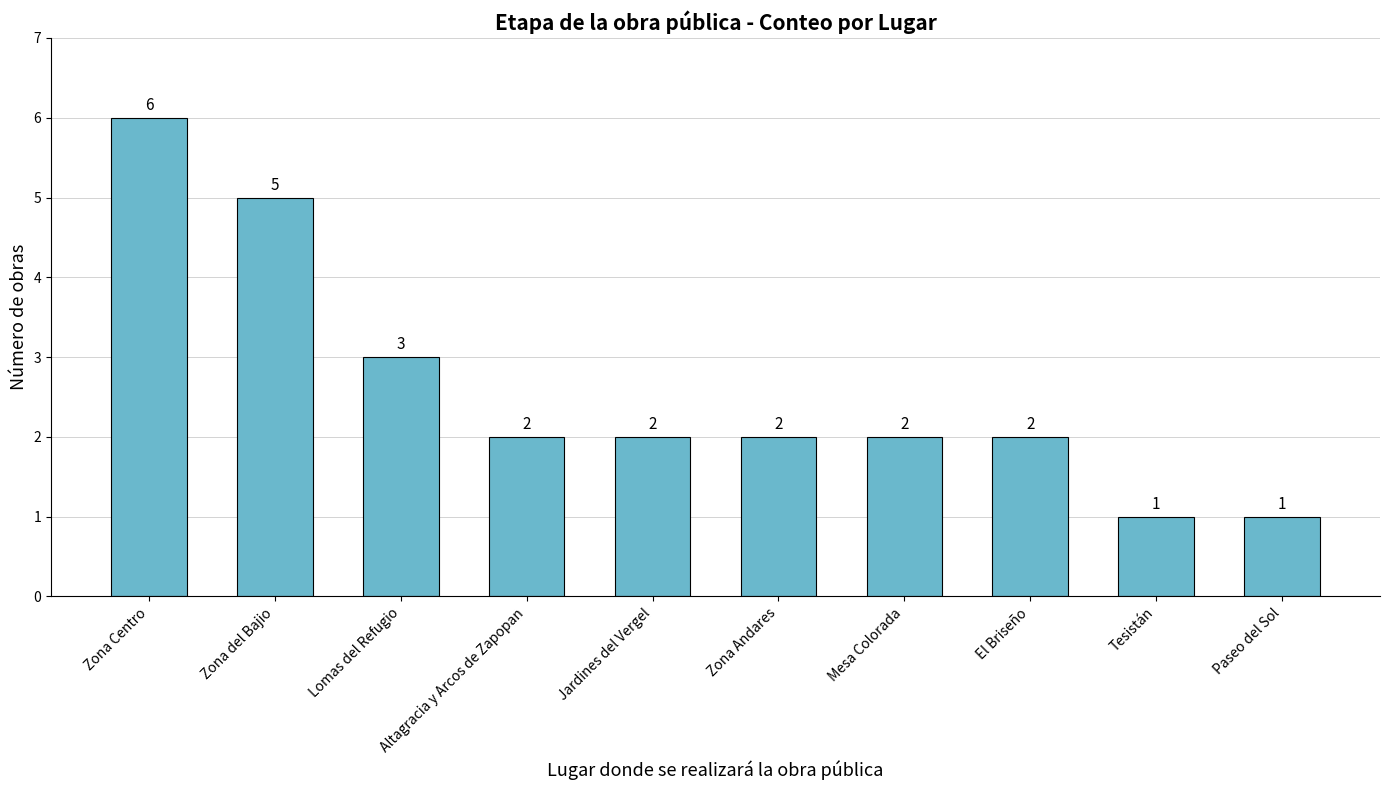

What is the ratio of the value at Zona Centro to the value at Paseo del Sol?

6.0